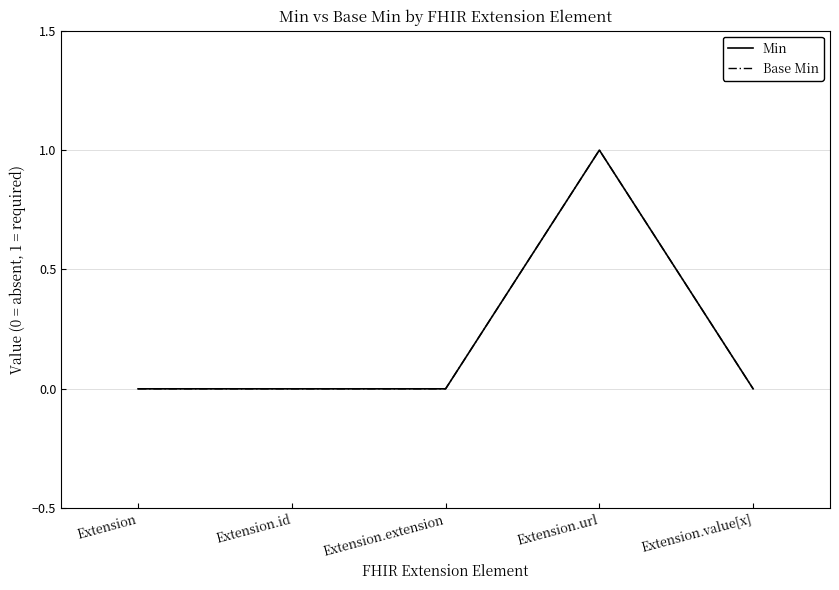

The value of Base Min at Extension is 0. True or false?

False